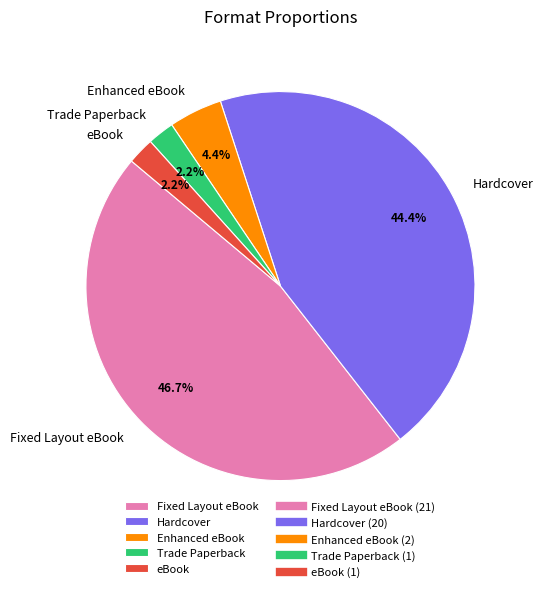

What is the largest slice in the pie chart?

Fixed Layout eBook